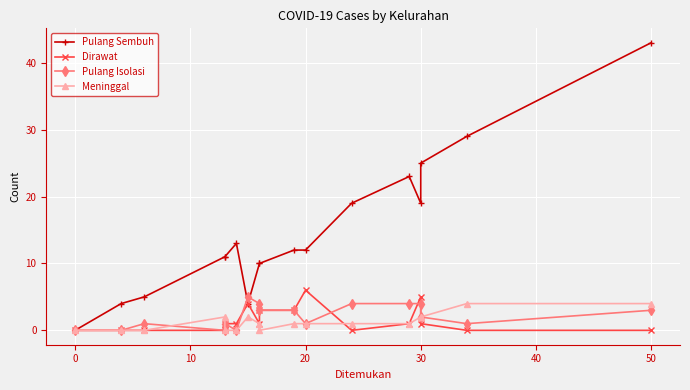

What are all the series names shown in the legend?

Pulang Sembuh, Dirawat, Pulang Isolasi, Meninggal